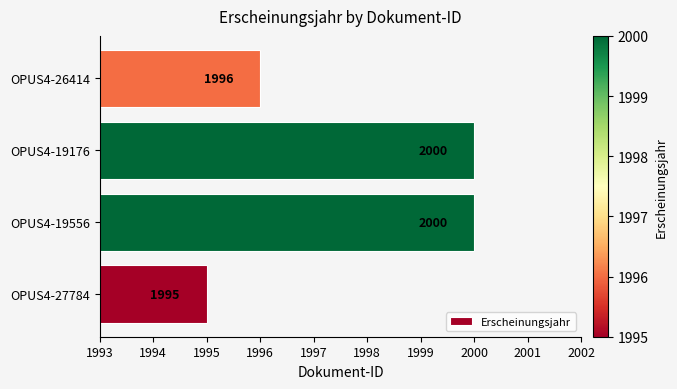

Reading bottom to top, extract all data points from this chart.

1995	2000	2000	1996